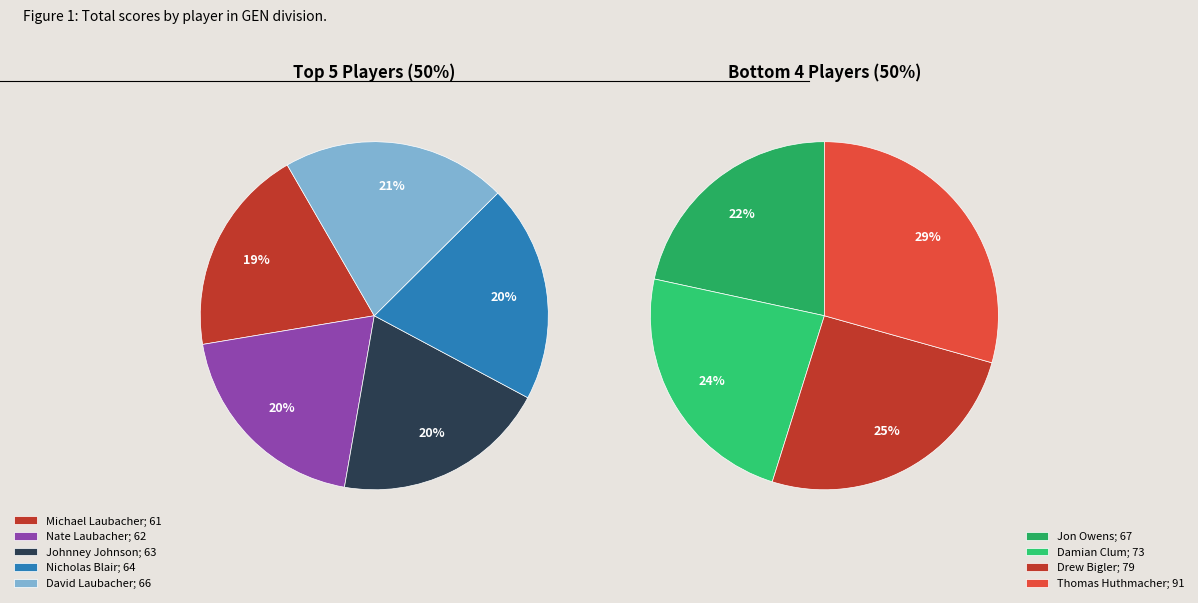

Which slice is the largest?

Thomas Huthmacher